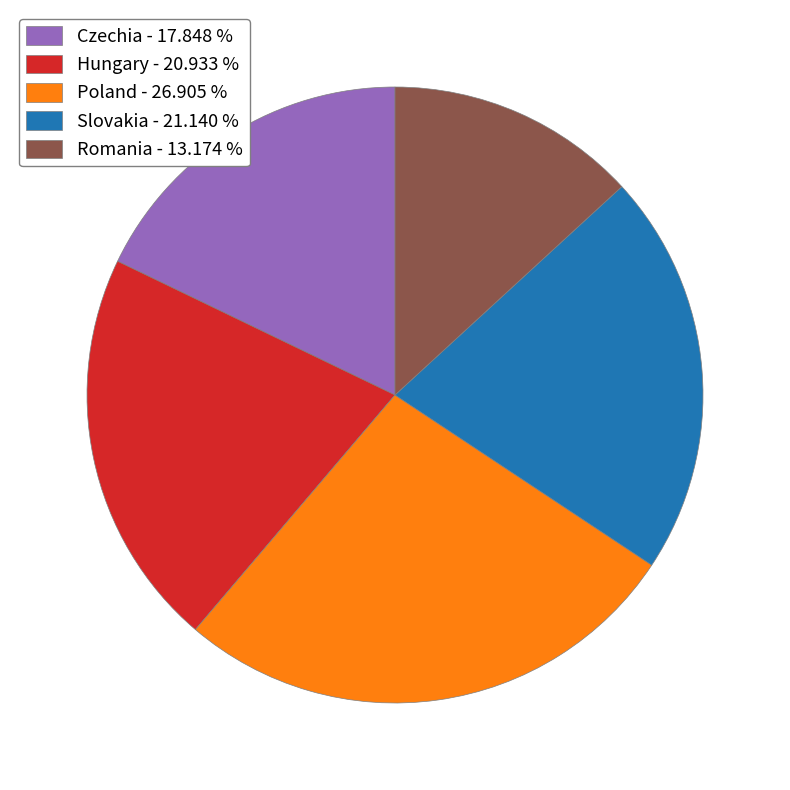

Combined, do Poland - 26.905 % and Slovakia - 21.140 % account for over 50%?

No